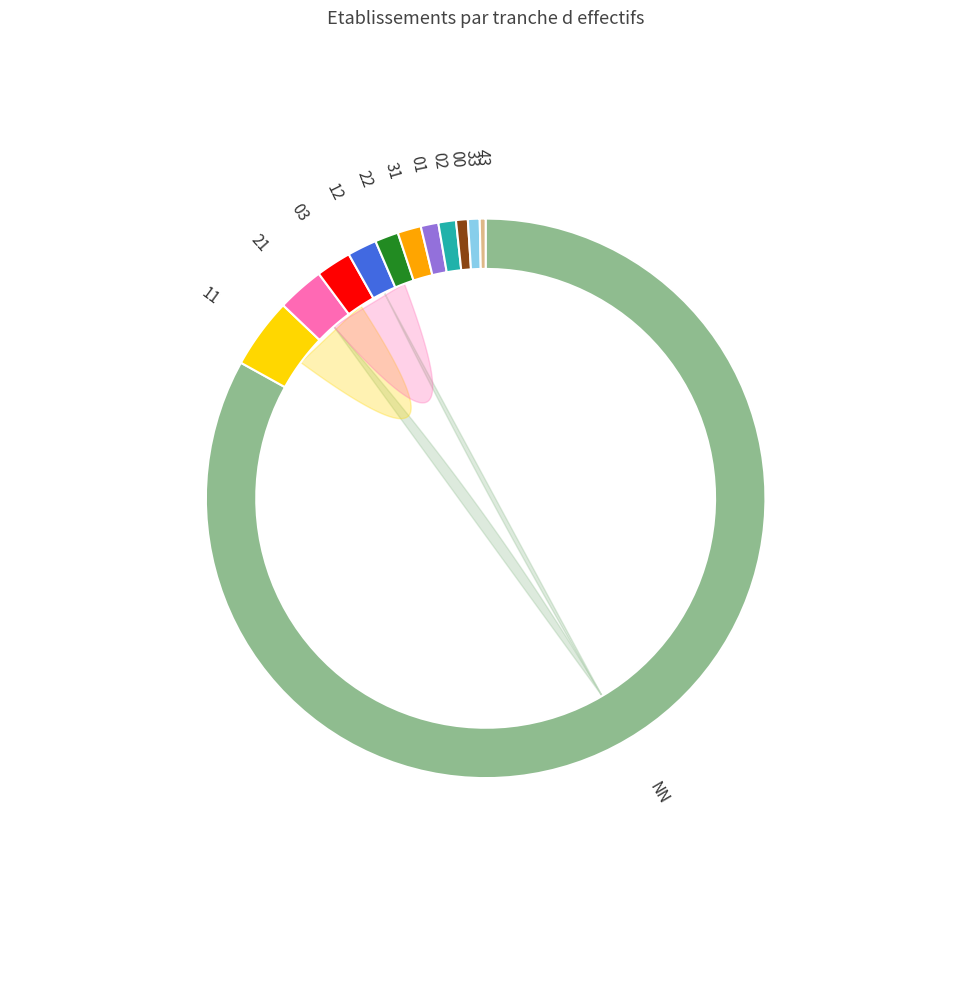

How many segments does this pie chart have?

12